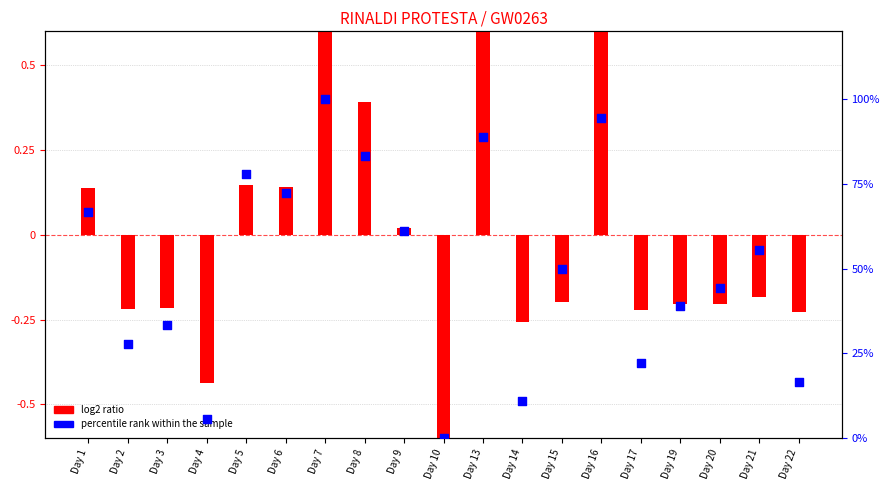

Is the value of log2 ratio at Day 8 greater than the value of percentile rank within the sample at Day 9?

No